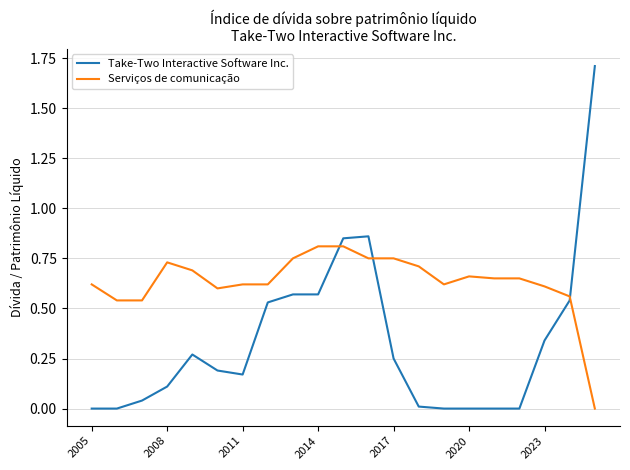

How many distinct data groups are displayed?

2